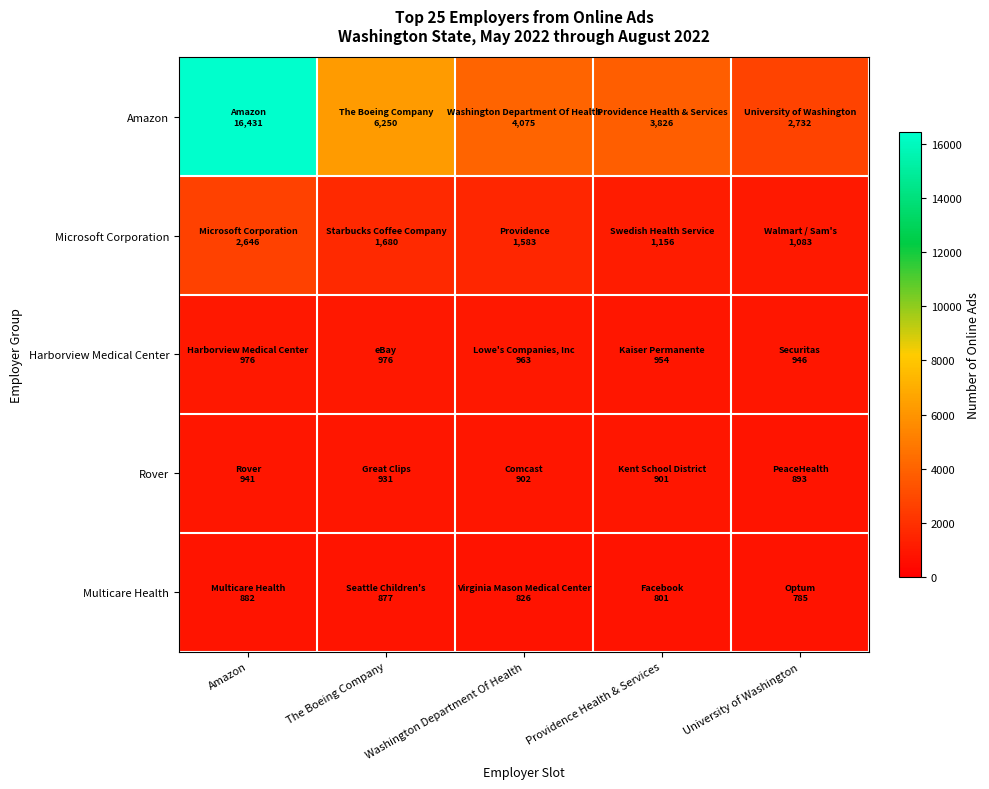

How many data points does each series have?

5